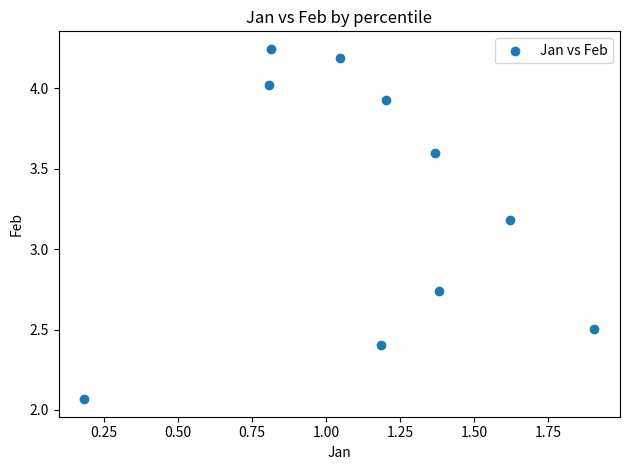

What Y value in the scatter plot is closest to 3?

3.2